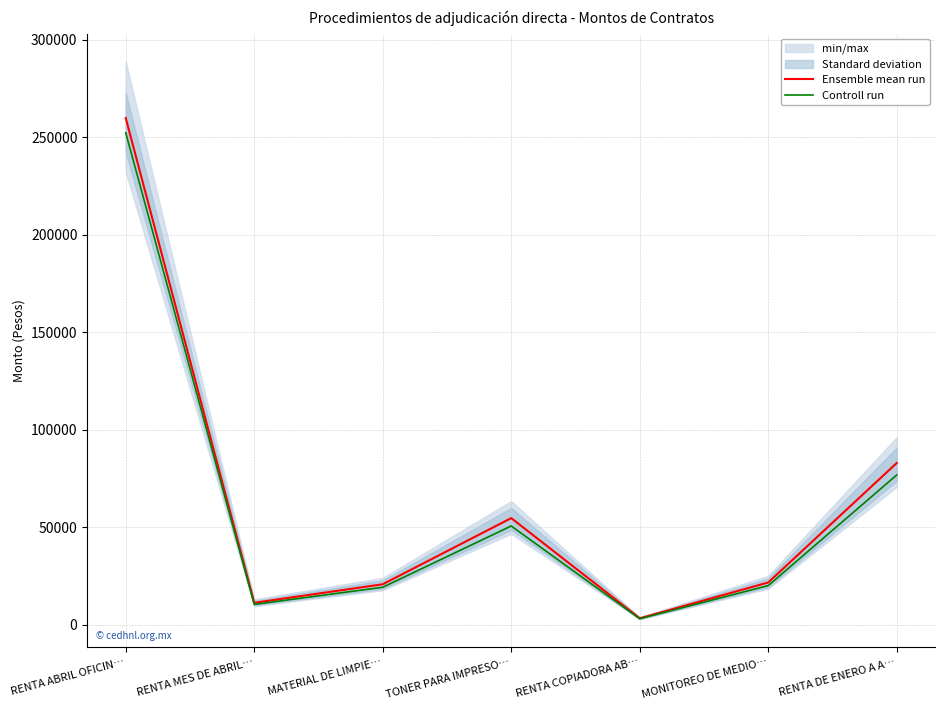

Where does the Ensemble mean run series first go above 21600?

RENTA ABRIL OFICIN…